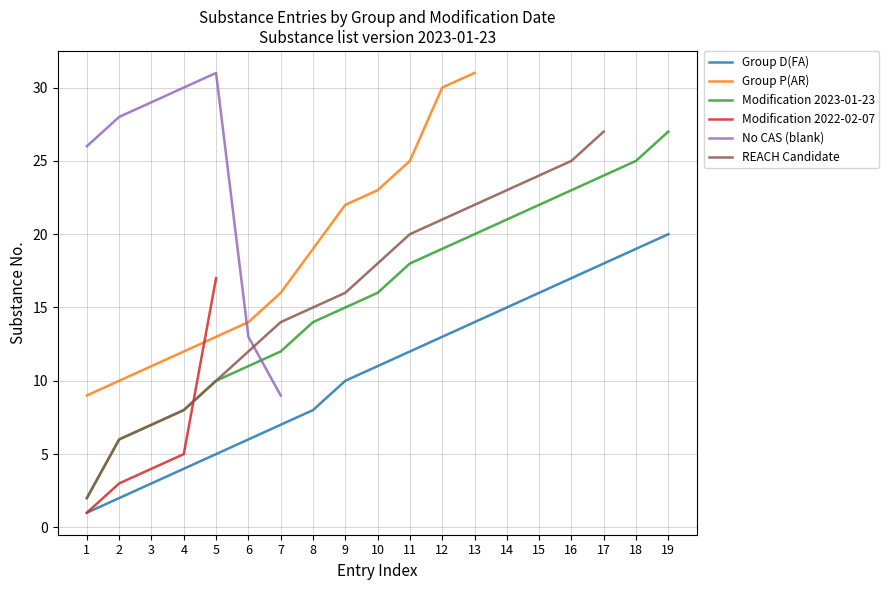

True or false: Group D(FA) has more than 0 points higher than both neighbors.

False